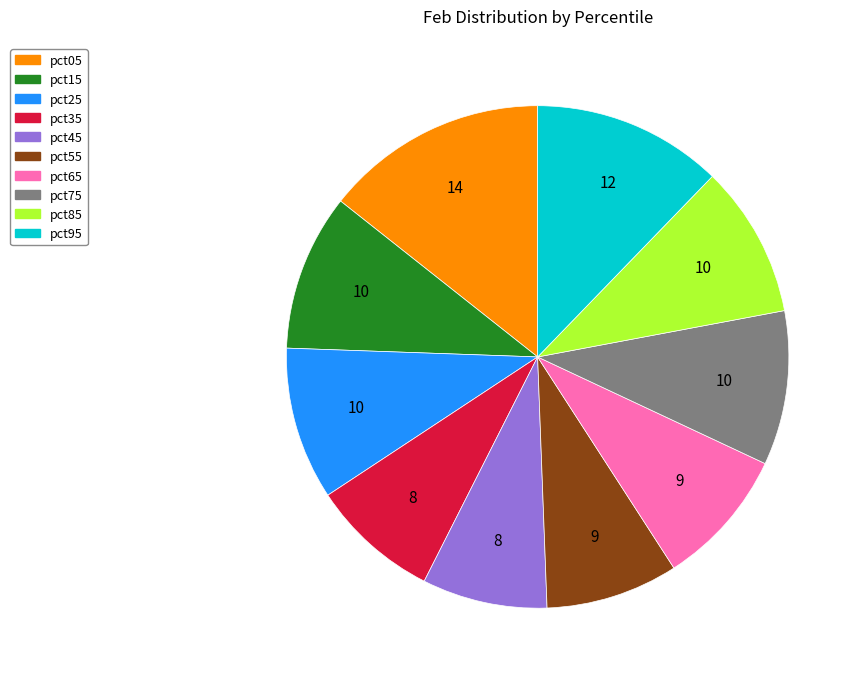

Is there any slice that represents more than half of the pie?

No